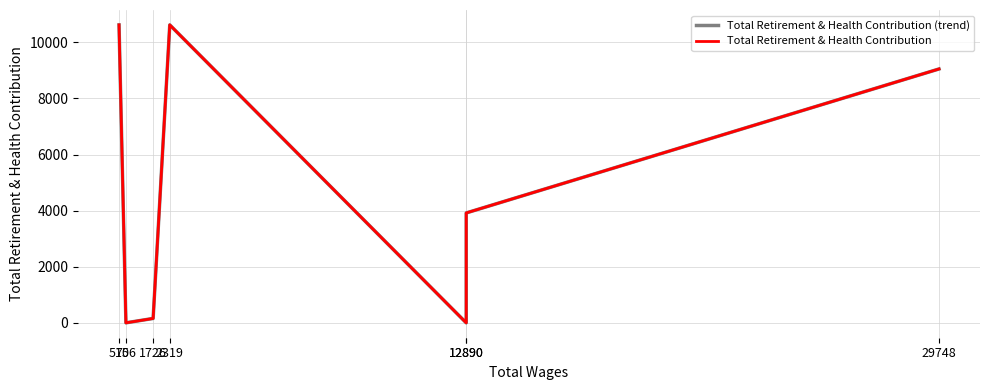

True or false: Total Retirement & Health Contribution and Total Retirement & Health Contribution (trend) intersect in this chart.

False